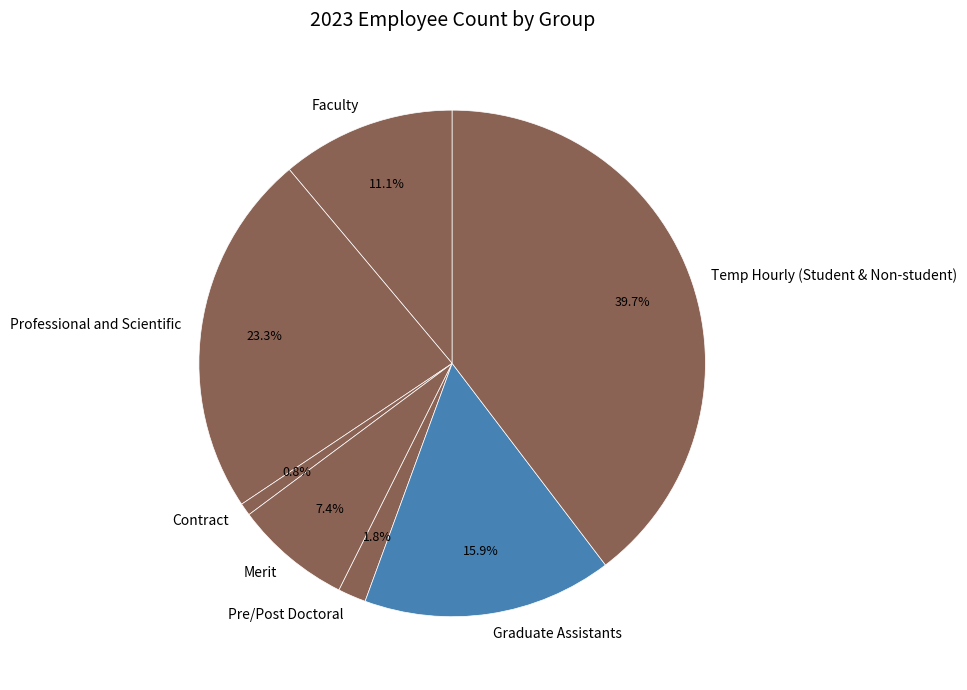

Rank the categories by value from lowest to highest.

Contract, Pre/Post Doctoral, Merit, Faculty, Graduate Assistants, Professional and Scientific, Temp Hourly (Student & Non-student)